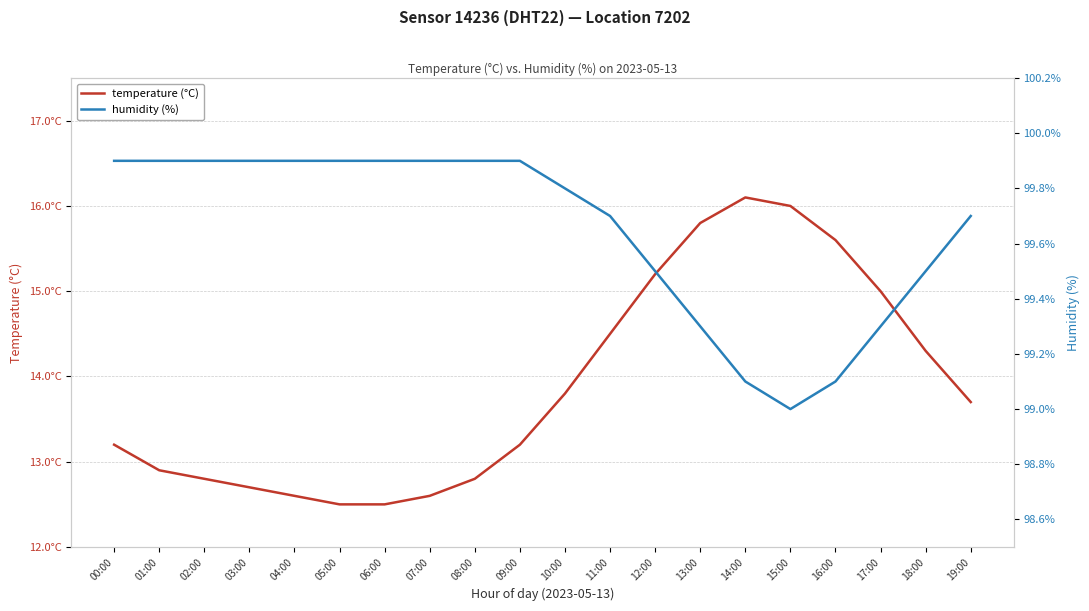

What is the label of the 19th point from the right?

01:00